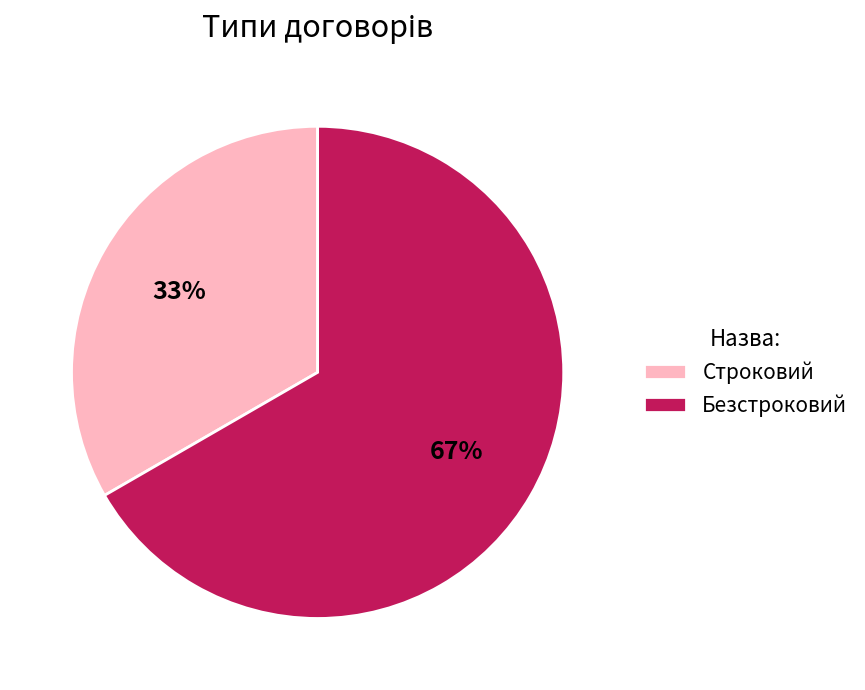

What is the majority slice?

Безстроковий